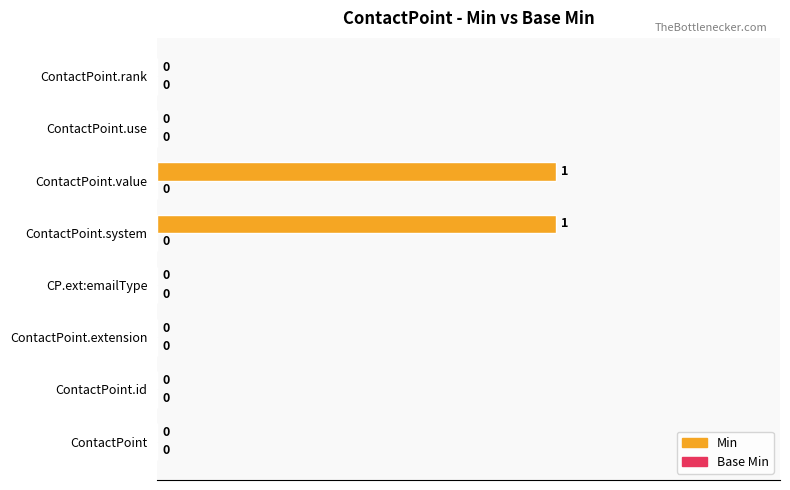

True or false: the data shows 0.0 at CP.ext:emailType.

True